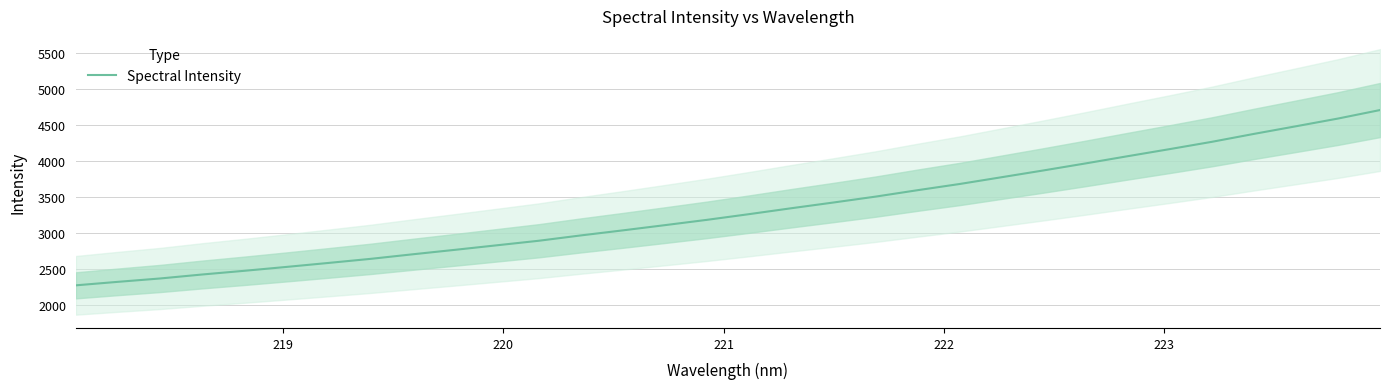

What is the minimum value shown in the chart?

2268.1